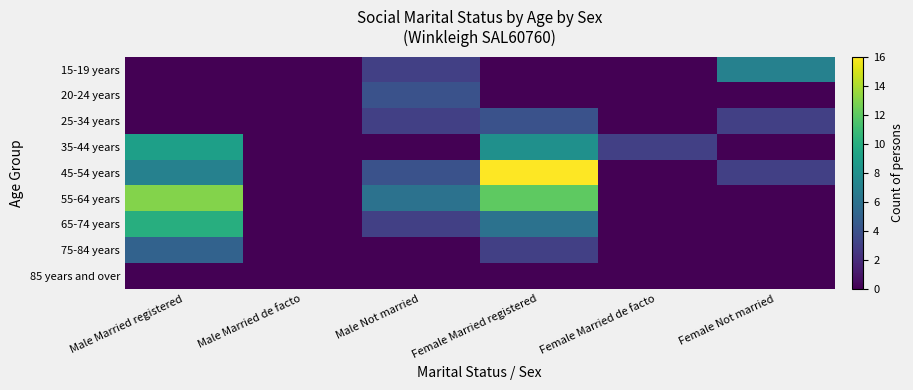

Which series has the largest range (max minus min)?

45-54 years